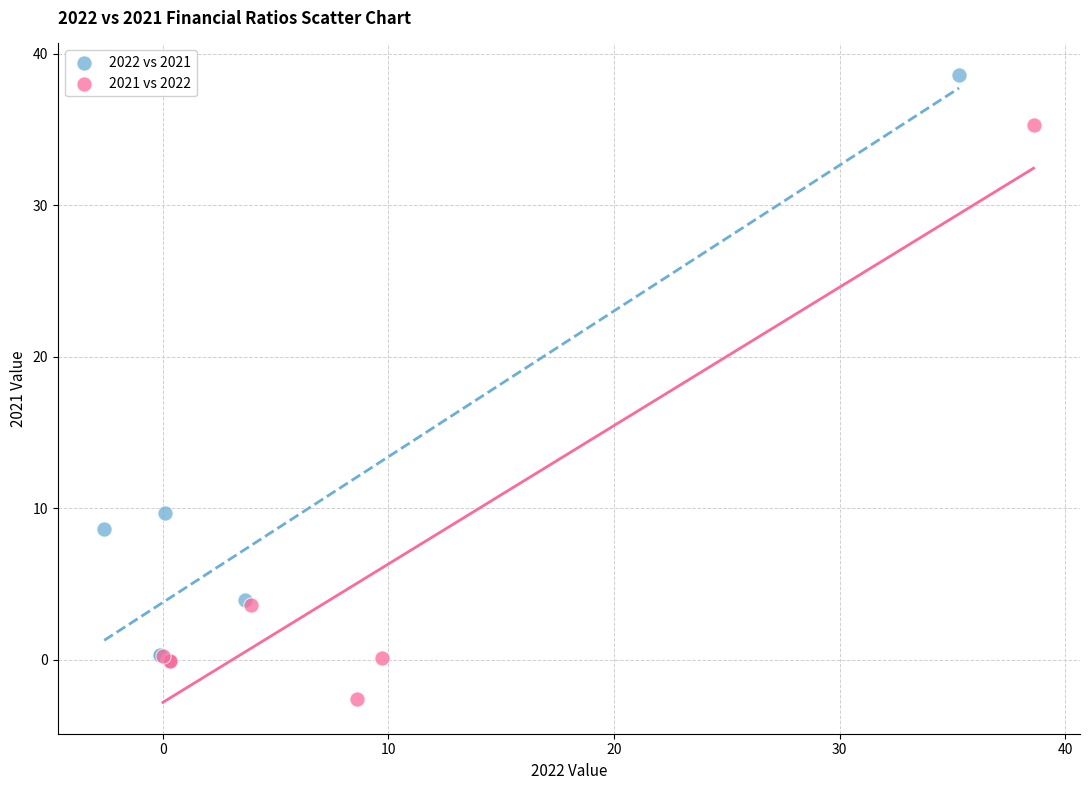

What are all the series names shown in the legend?

2022 vs 2021, 2021 vs 2022